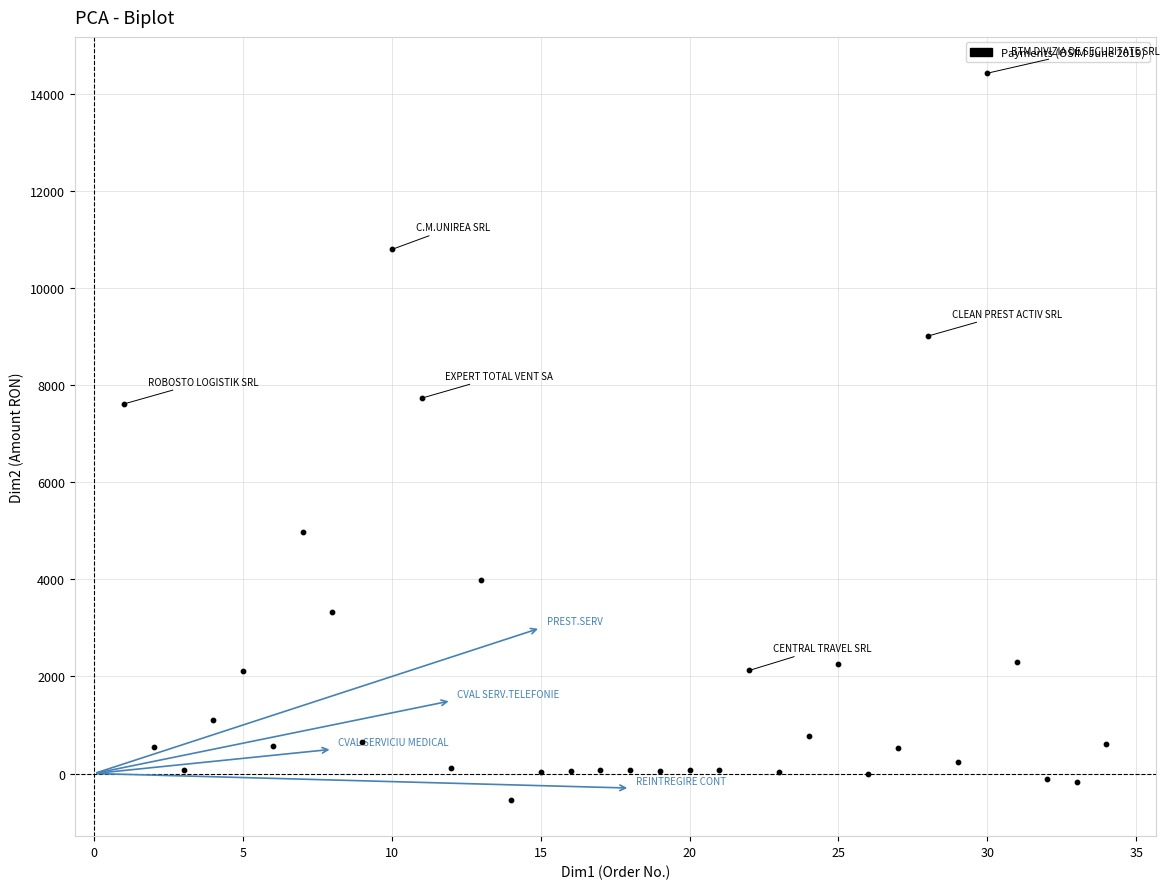

What is the range of Y values (max minus min)?

14973.6